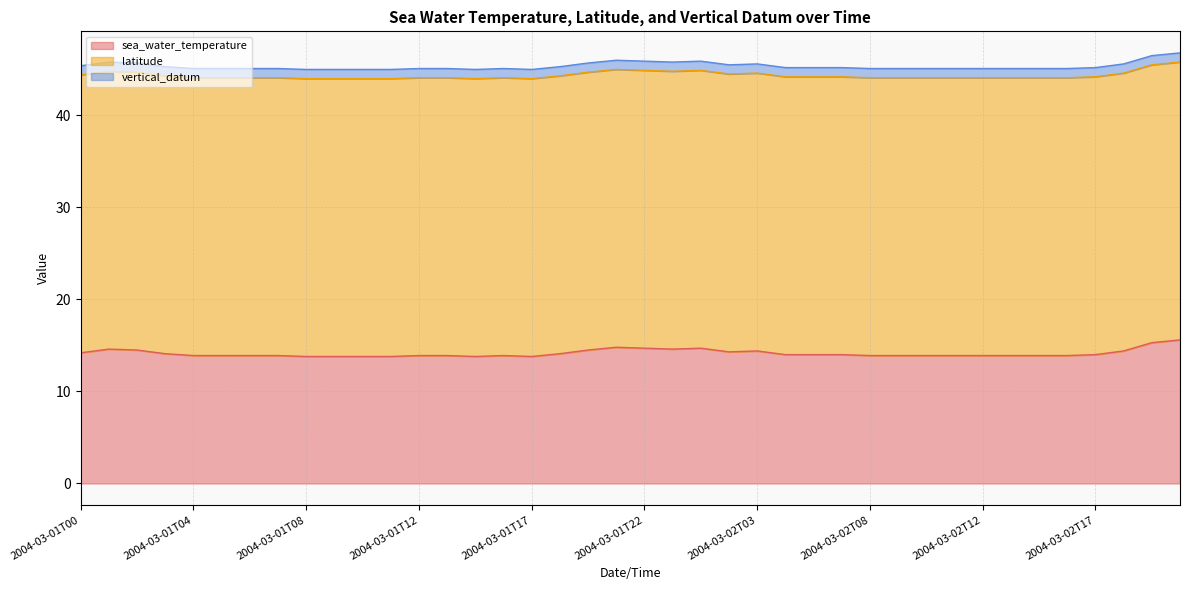

How many lines are shown in the chart?

3